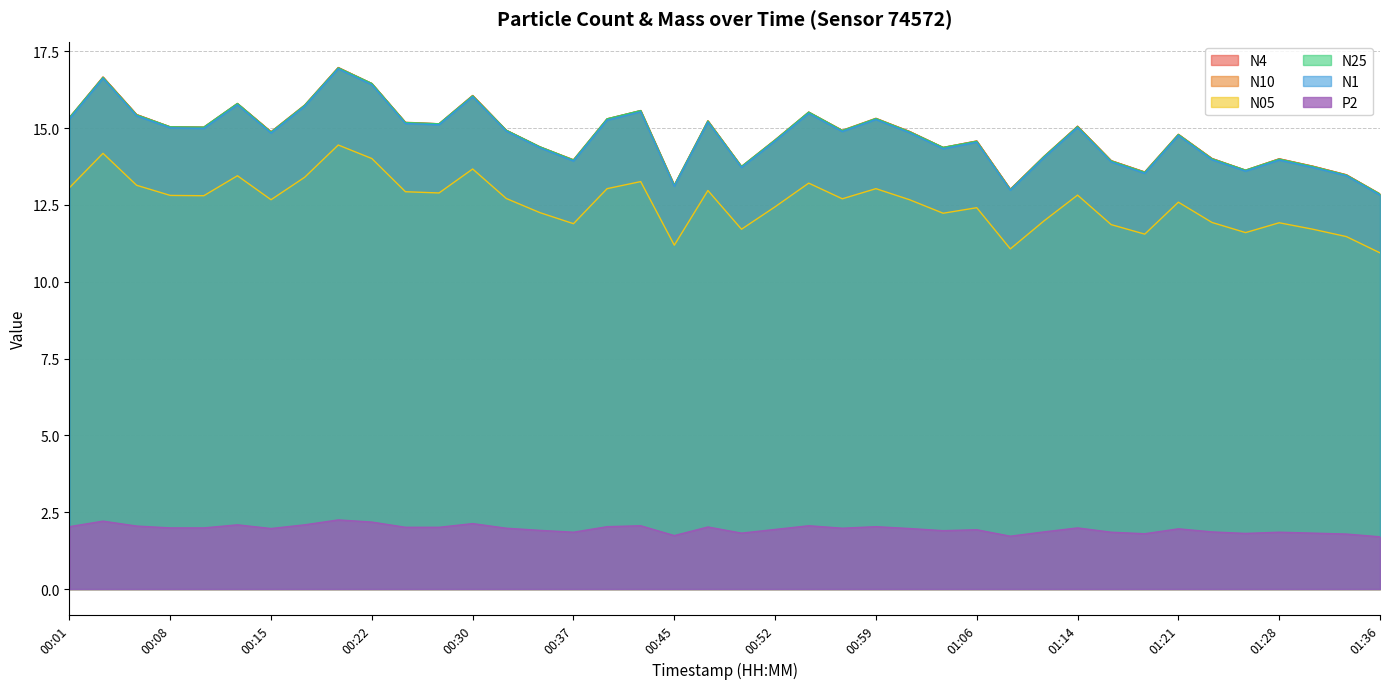

What is the value of the N25 point at the 9th from the left?

17.0